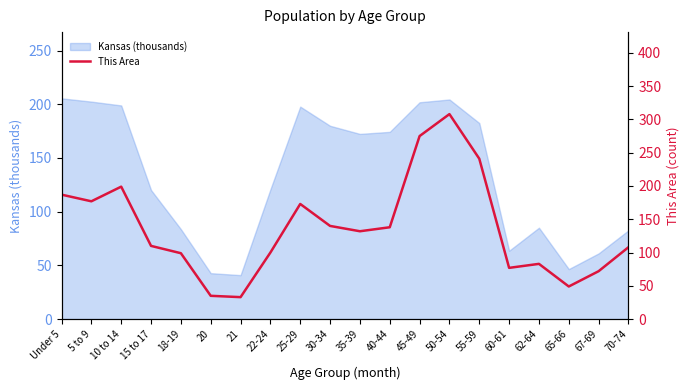

What is the minimum value for Kansas (thousands)?

40.9